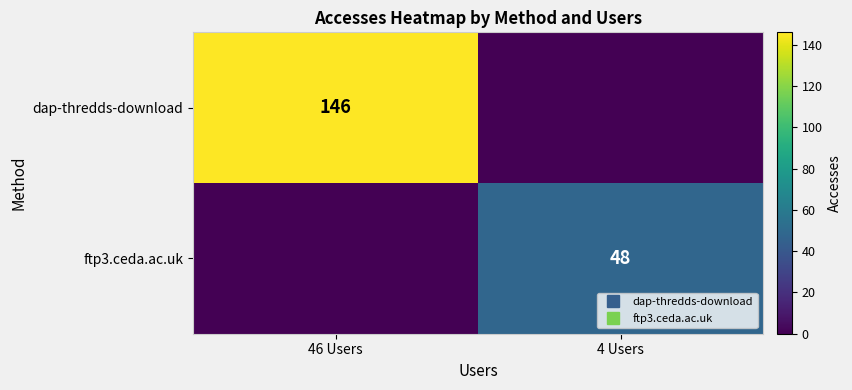

At which label does dap-thredds-download reach its peak?

46 Users